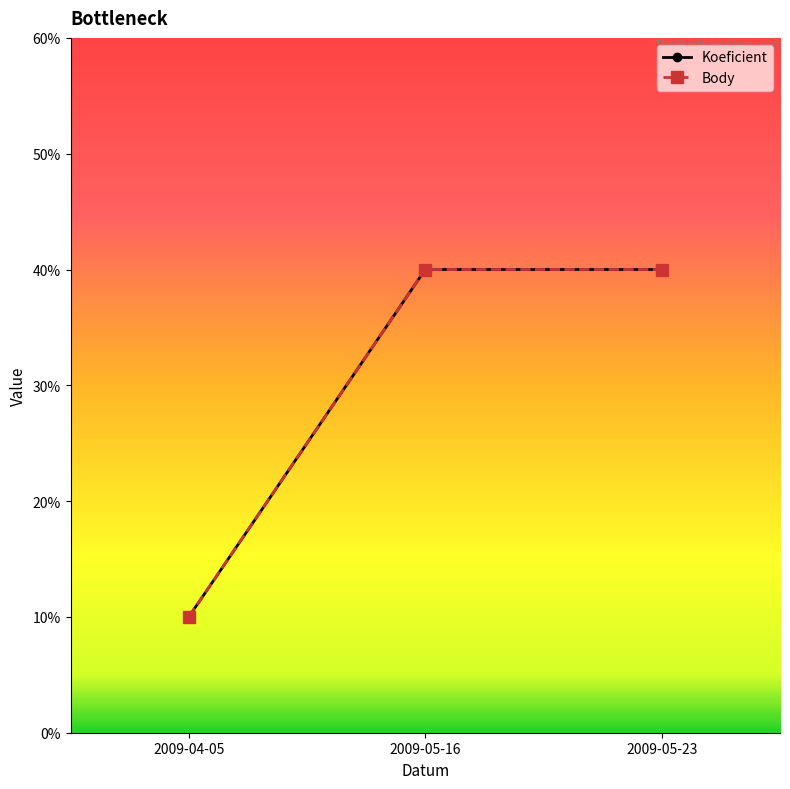

Is this an area chart (filled region under the line)?

No